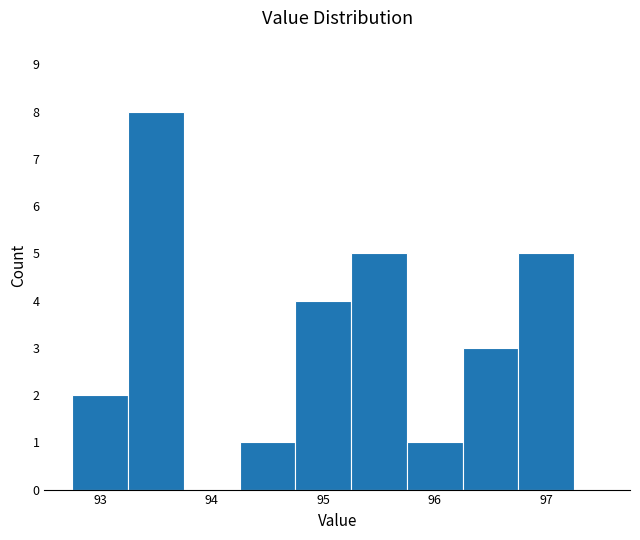

Which range on the x-axis has the tallest bar?

93.25 to 93.75